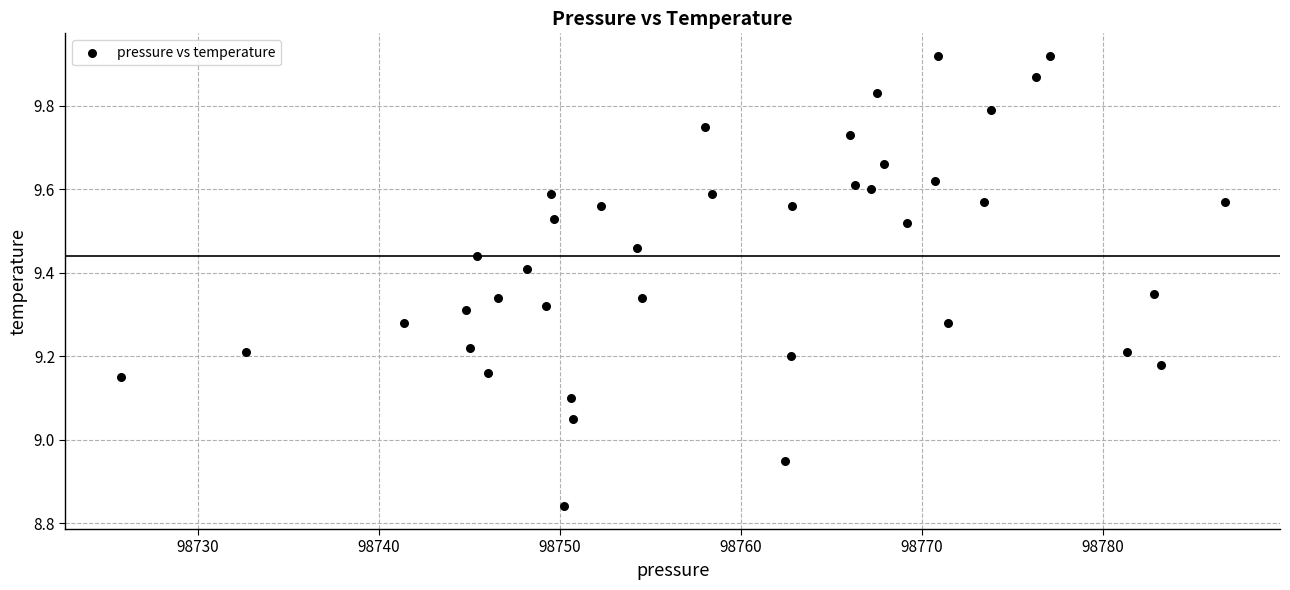

What is the range of Y values (max minus min)?

1.1